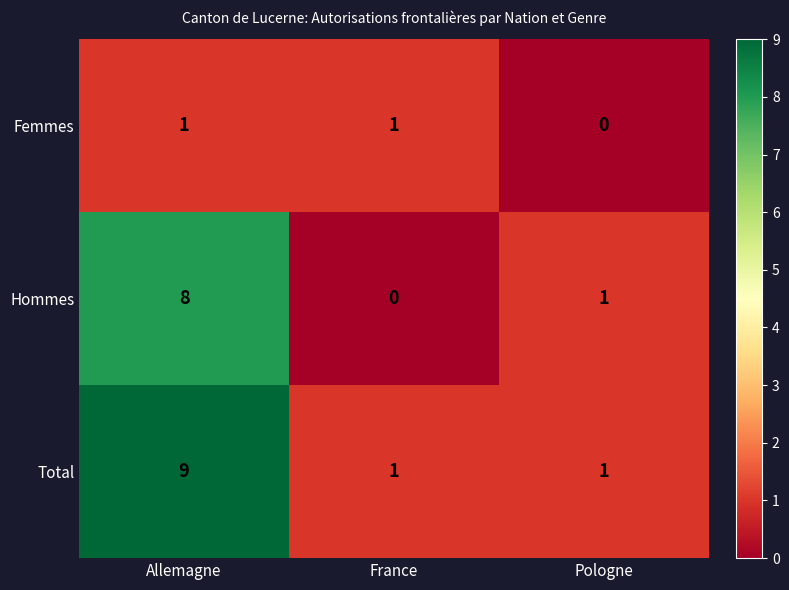

Is it true that Hommes equals 1 at Pologne?

True